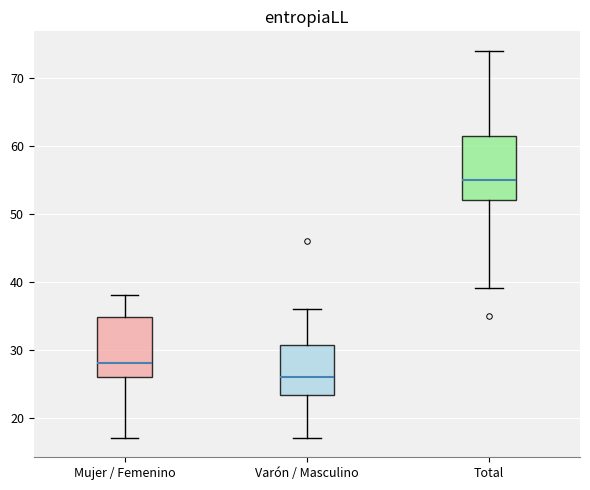

Where is the upper edge of the box for Varón / Masculino on the y-axis? The values are not printed on the chart, so give them approximately, as read against the axis.

31